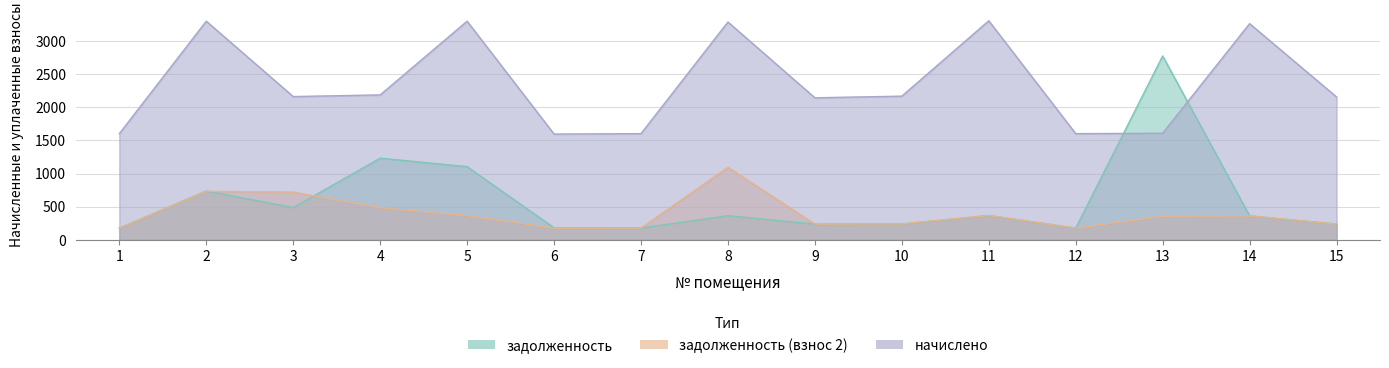

Where is задолженность nearest to the value 1475?

4